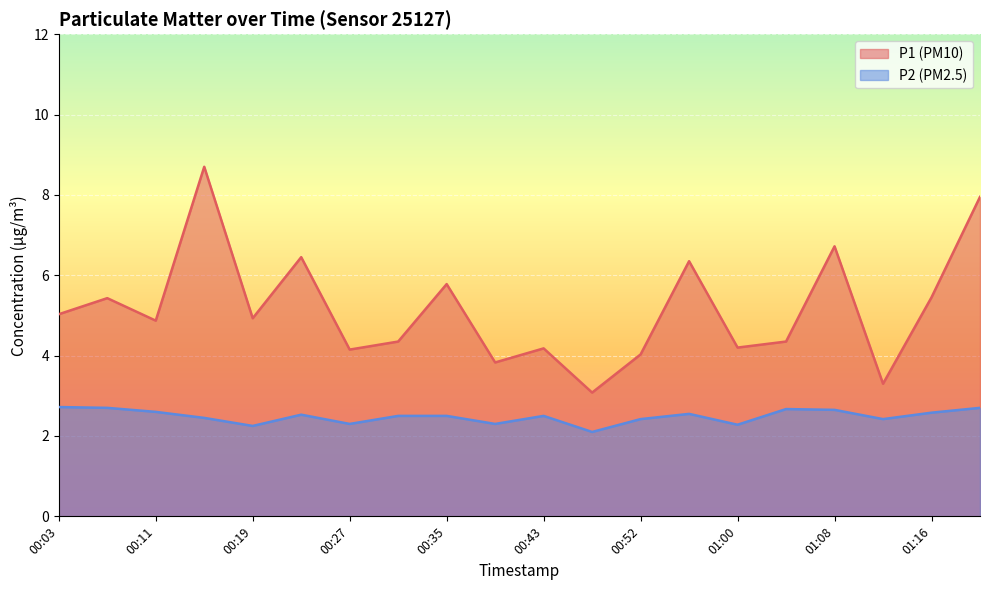

How many lines are shown in the chart?

2